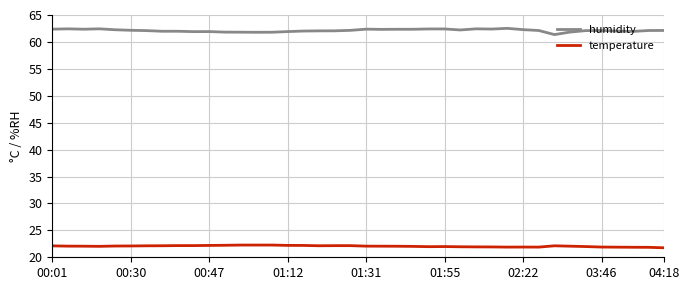

Which series has the widest spread of values?

humidity